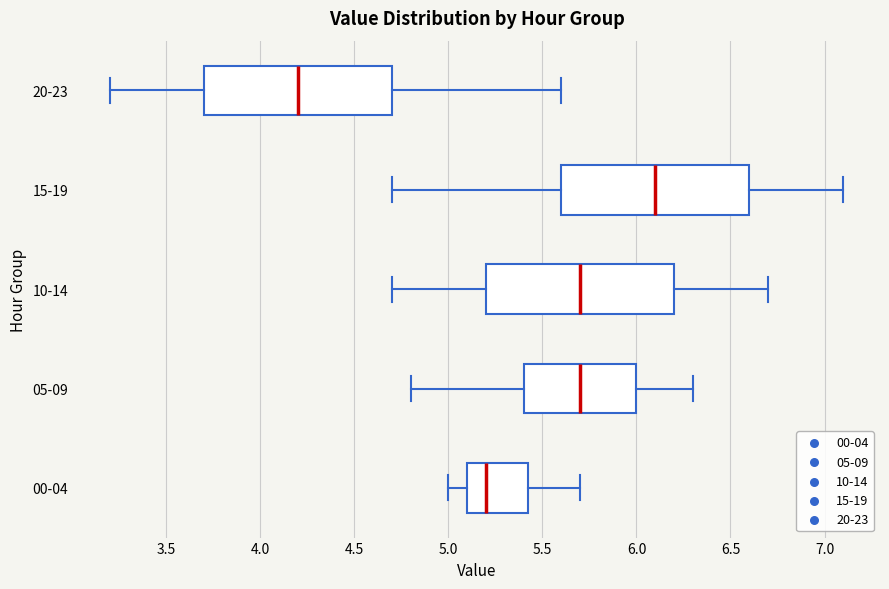

Reading bottom to top, transcribe this box plot: for each box, give where its median line is, the range the box spans, and where its two whiskers end, as read against the x-axis. The values are not printed on the chart, so give them approximately, as read against the axis.

00-04: median 5.20, box 5.10 to 5.45, whiskers 5.00 to 5.70
05-09: median 5.70, box 5.40 to 6.00, whiskers 4.80 to 6.30
10-14: median 5.70, box 5.20 to 6.20, whiskers 4.70 to 6.70
15-19: median 6.10, box 5.60 to 6.60, whiskers 4.70 to 7.10
20-23: median 4.20, box 3.70 to 4.70, whiskers 3.20 to 5.60